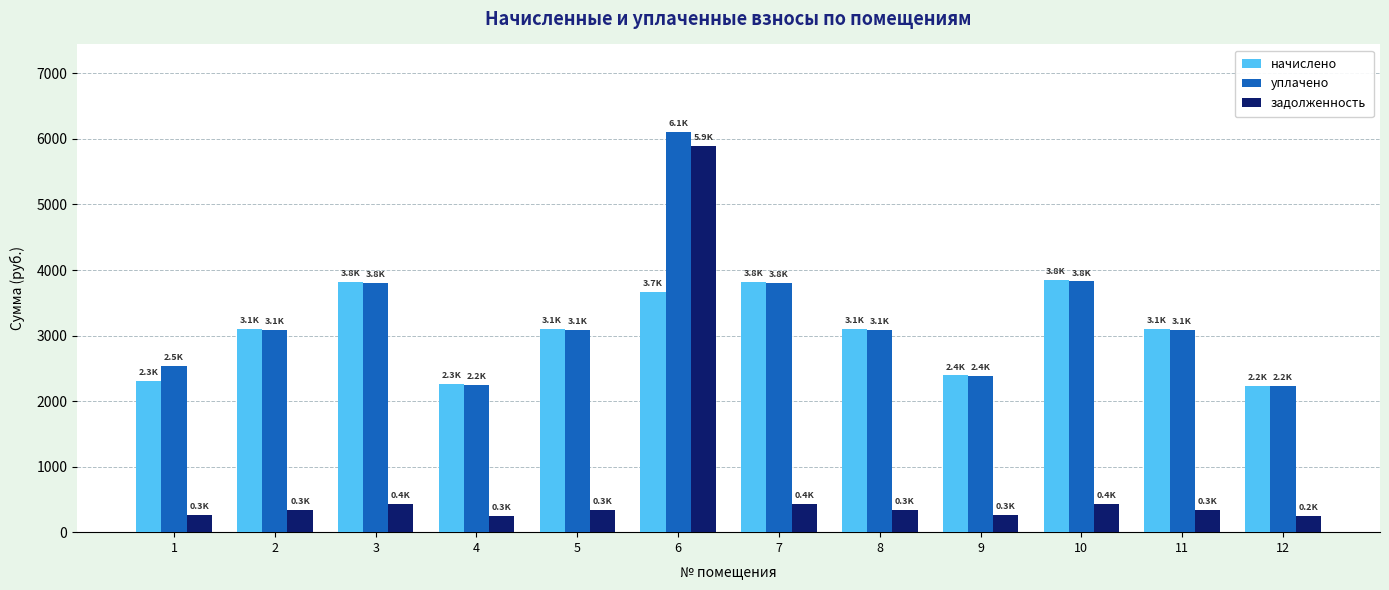

At how many categories does at least one series exceed 2092?

12